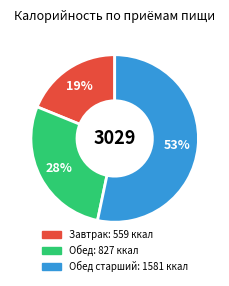

To the nearest percent, what is the difference between the largest and smallest slice percentages?

34%